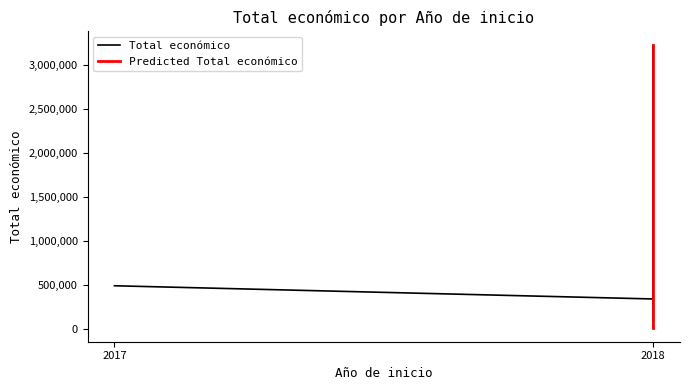

What is the difference between the maximum and minimum values?

3204638